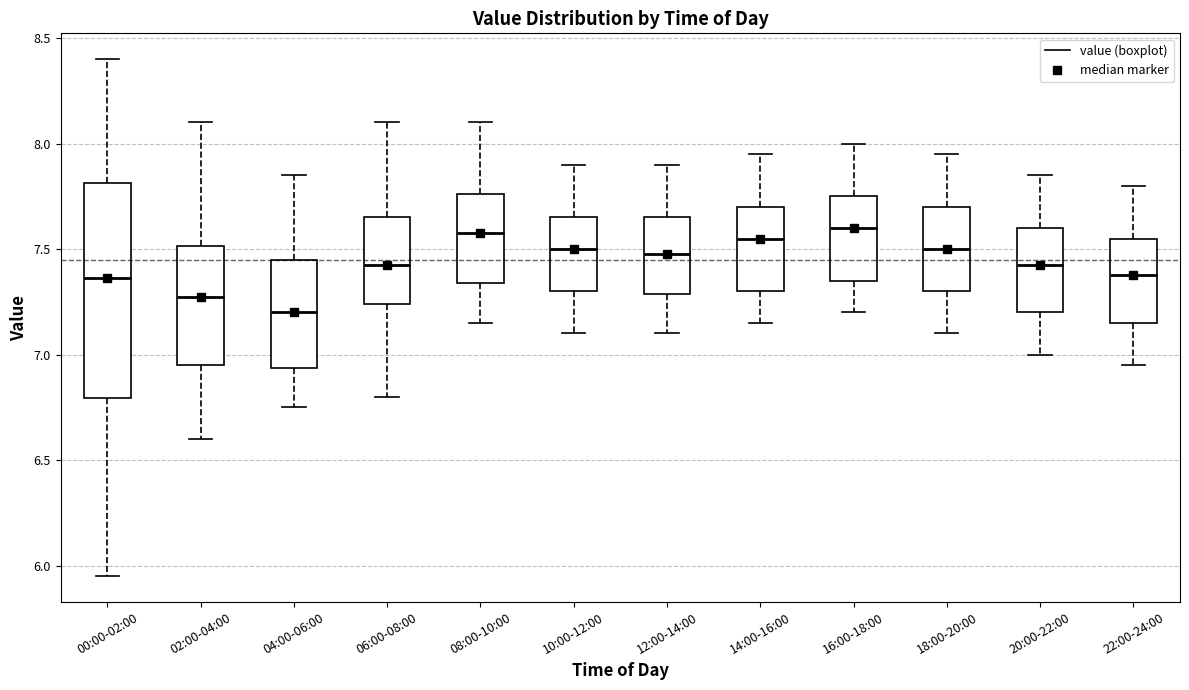

Which box is the tallest, from its lower edge to its upper edge?

00:00-02:00